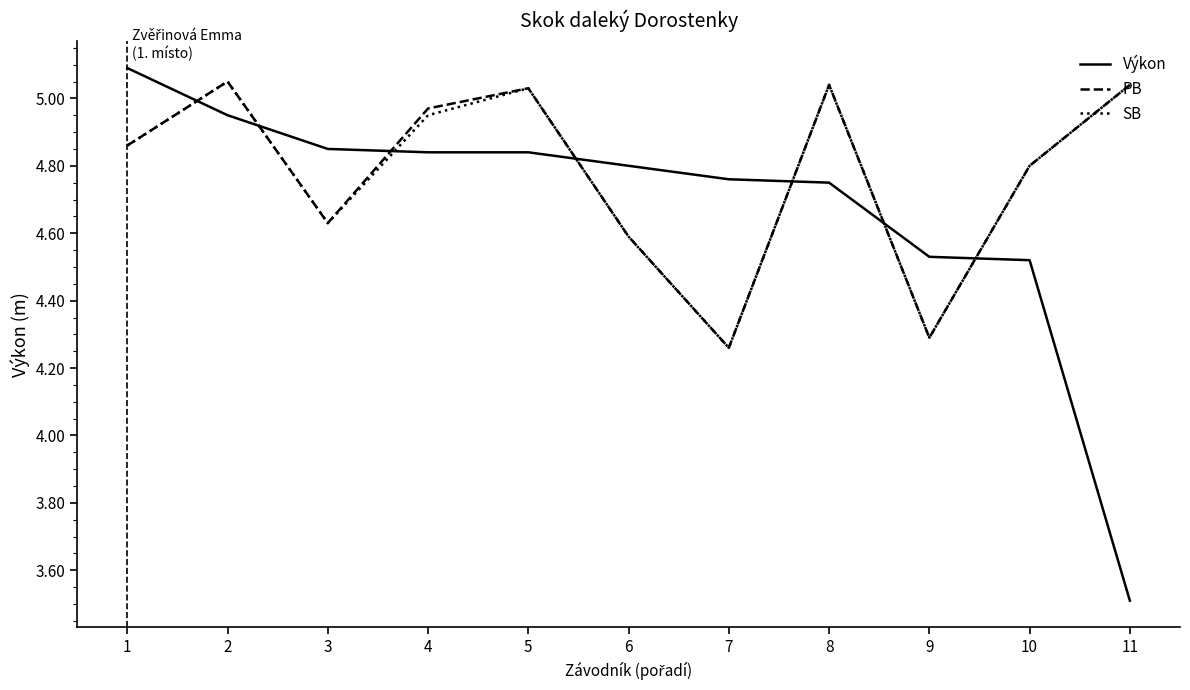

At which category is the sum across all series the highest?

2